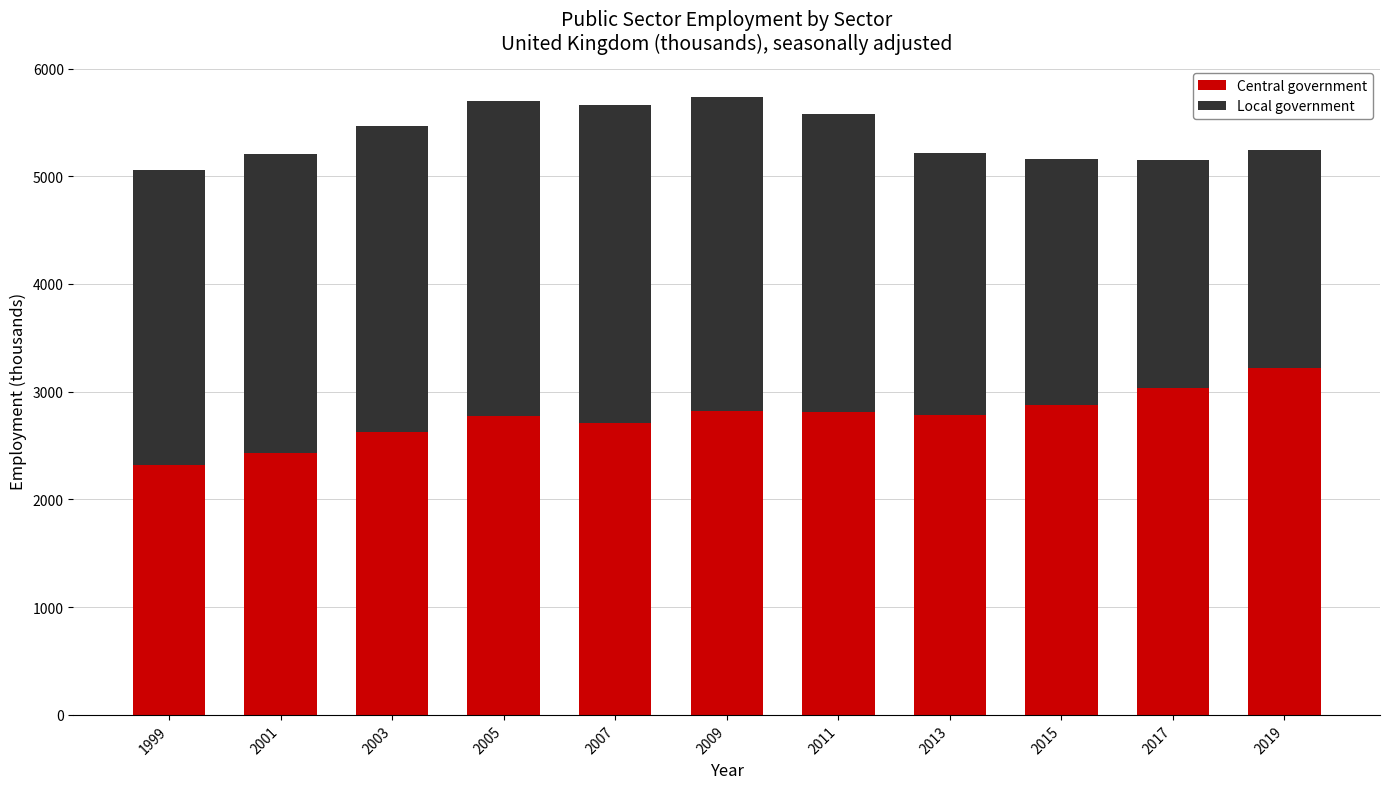

What is the lowest value of the Central government series?

2316